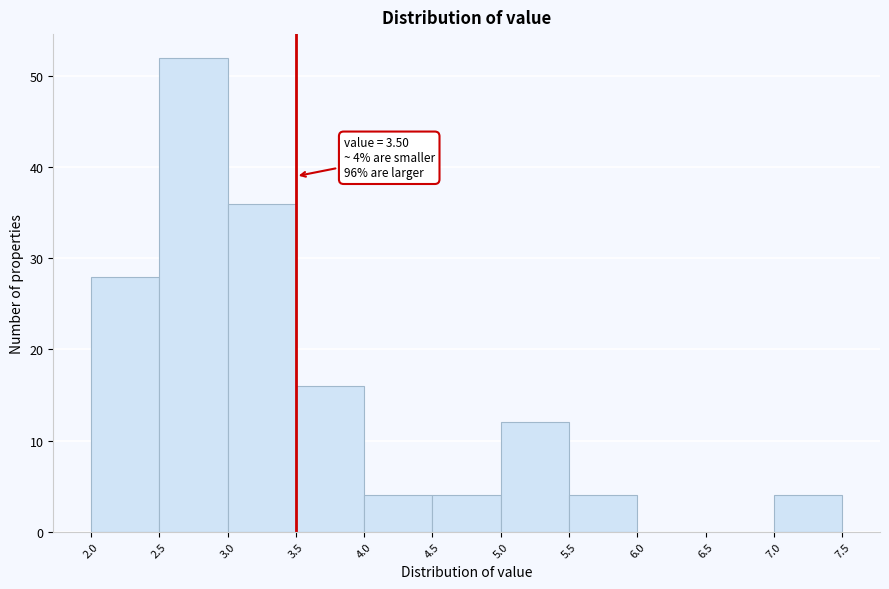

Which range on the x-axis has the tallest bar?

2.5 to 3.0